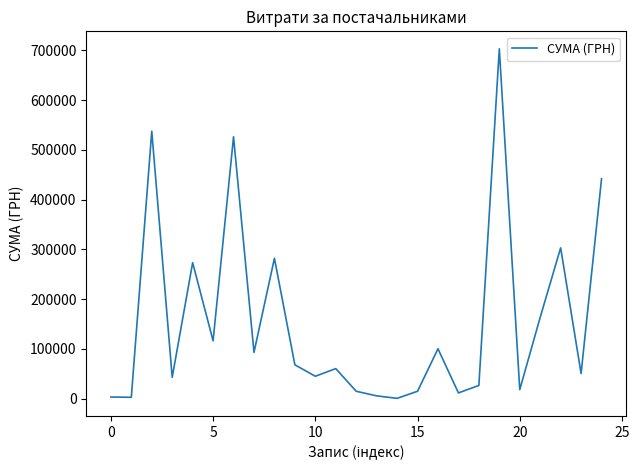

What is the average value?

155945.3